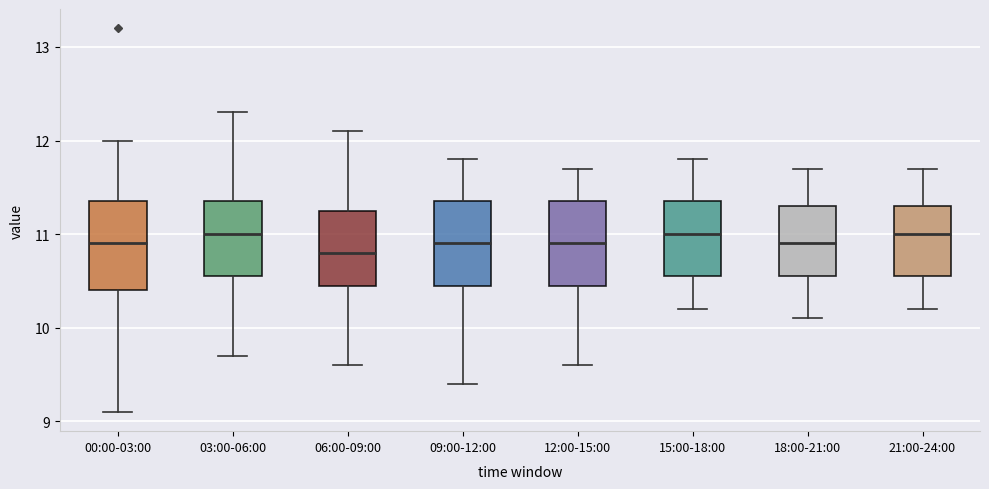

Where does the median line of the box for 09:00-12:00 sit on the y-axis? The values are not printed on the chart, so give them approximately, as read against the axis.

10.9